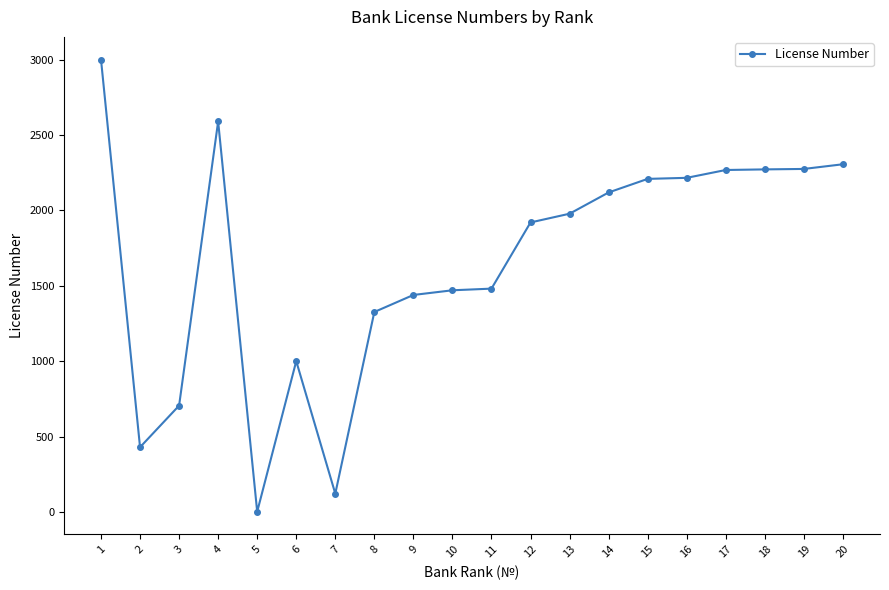

What is the change in value from 9 to 14?

+680